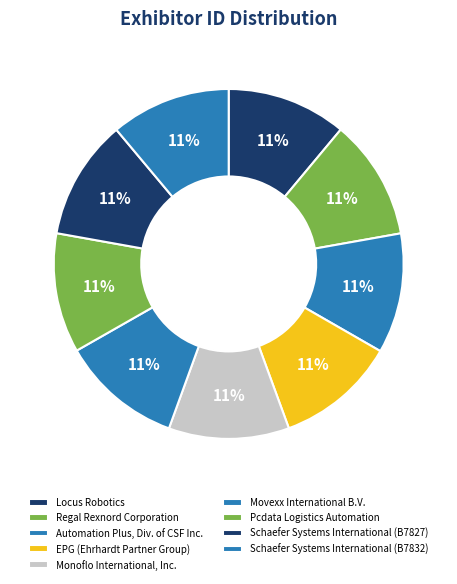

True or false: Schaefer Systems International (B7827) accounts for 11% of the total.

True